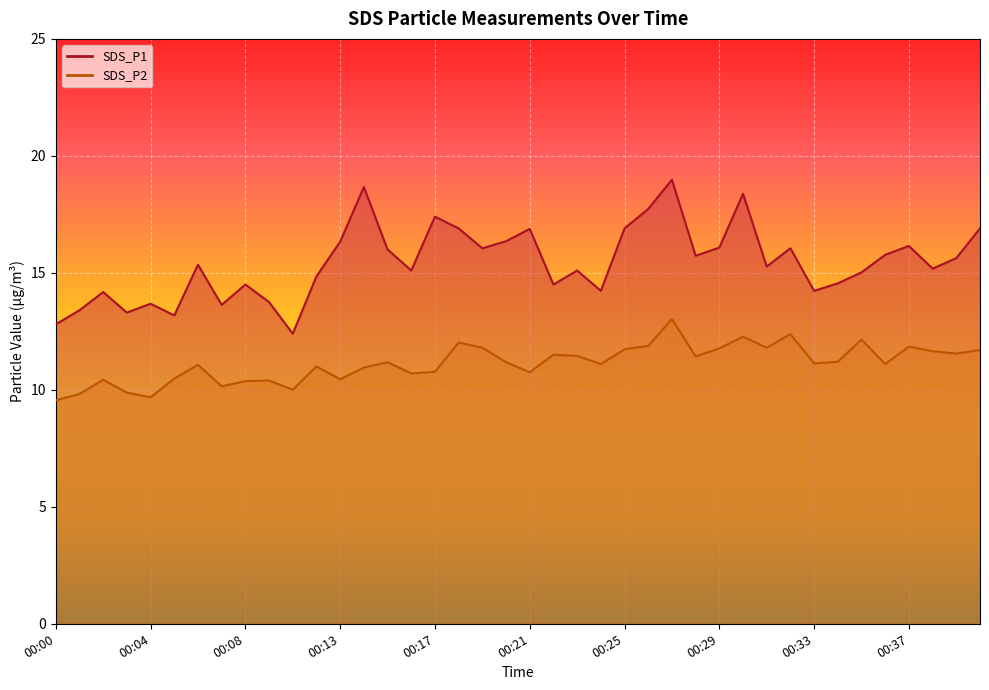

Which has a higher value, 00:29 or 00:27?

00:27